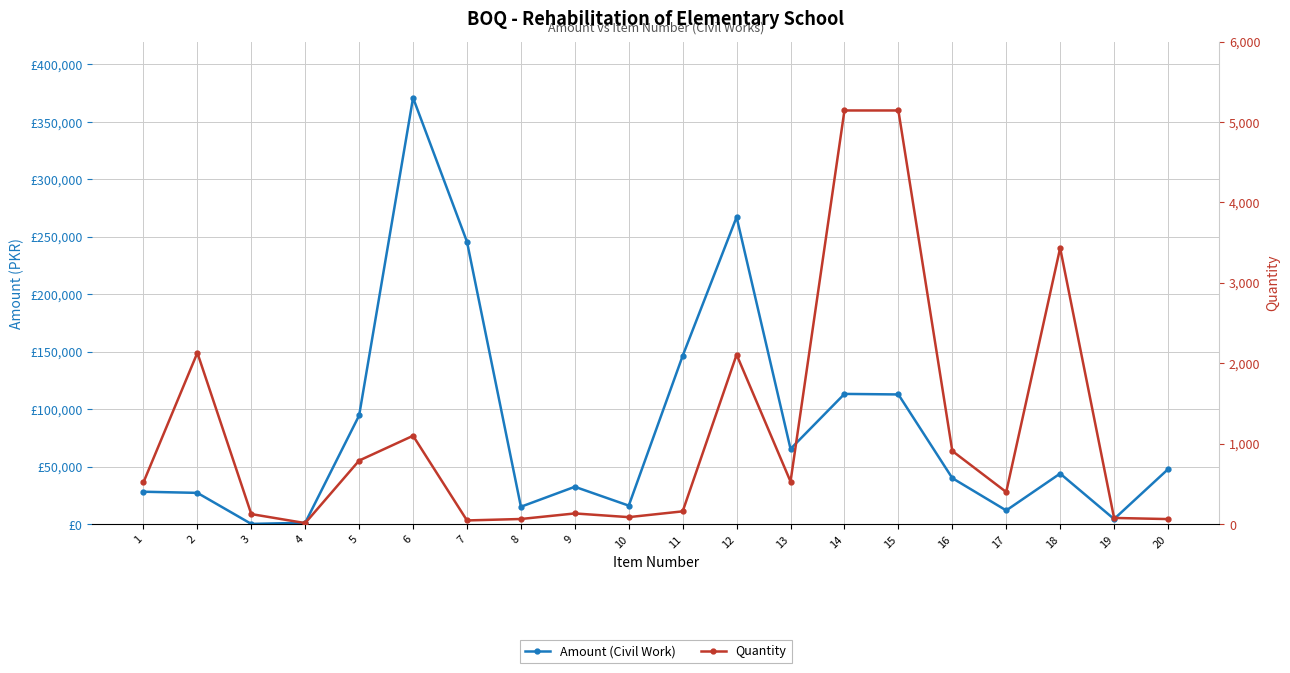

At which category is the sum across all series the highest?

6